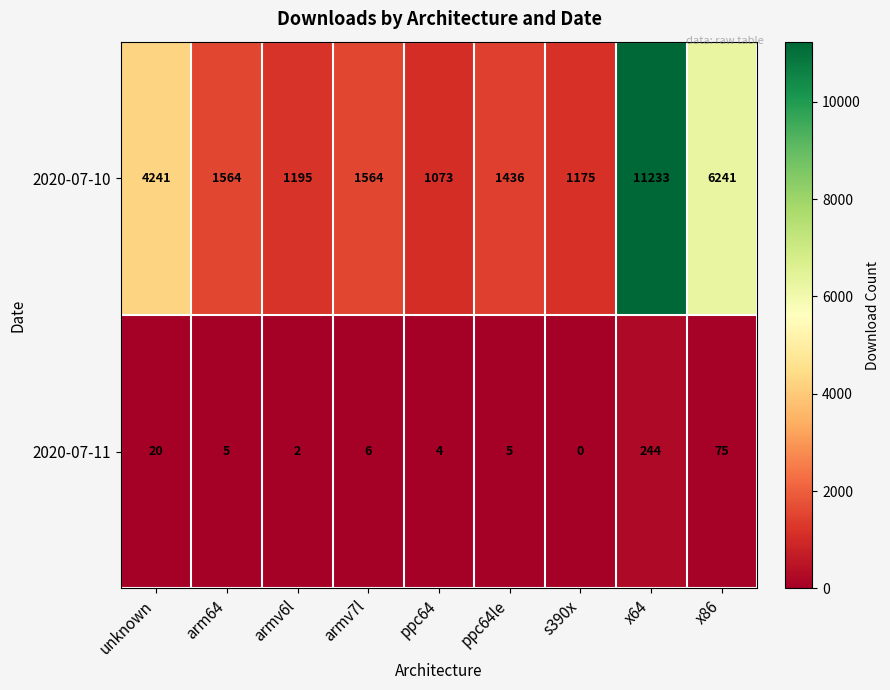

Is it true that 2020-07-10 equals 4241 at unknown?

True